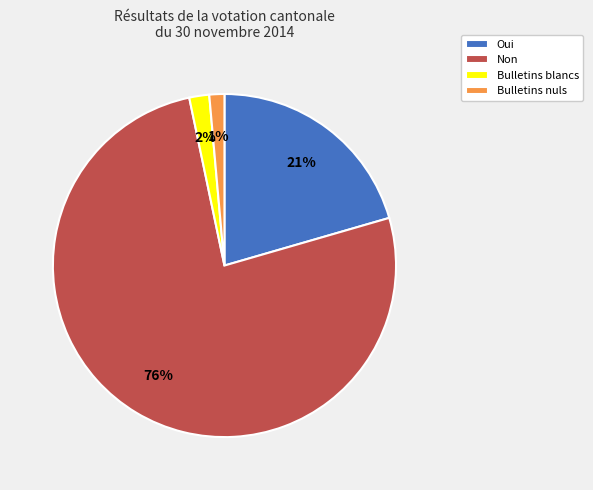

Does Non represent more than half of the total?

Yes